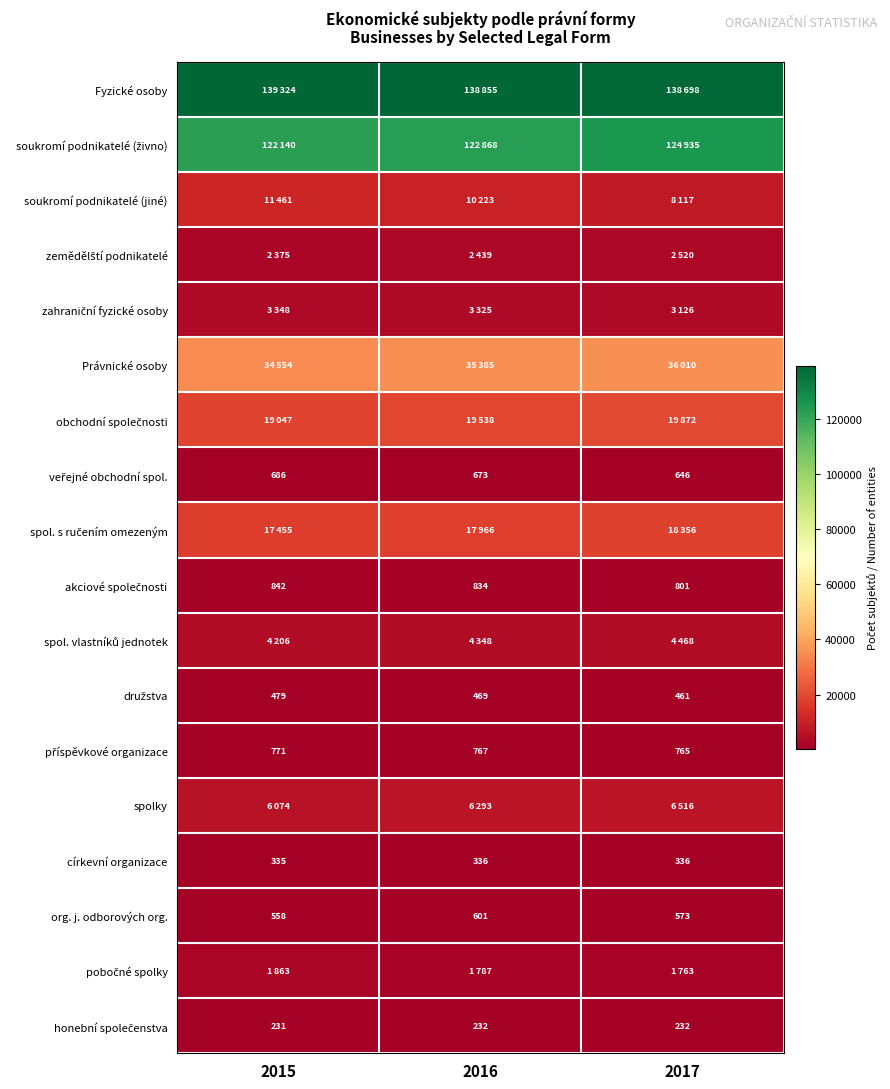

Which has a higher value, 2015 or 2017?

2015